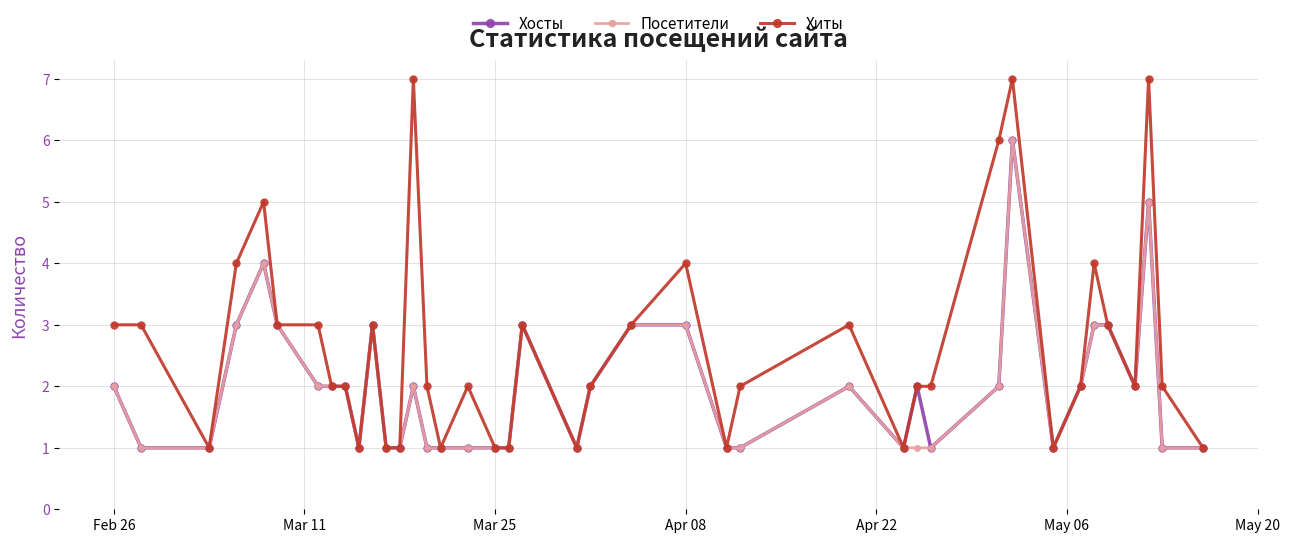

What is the value of the Хосты point at the 19th from the left?

1